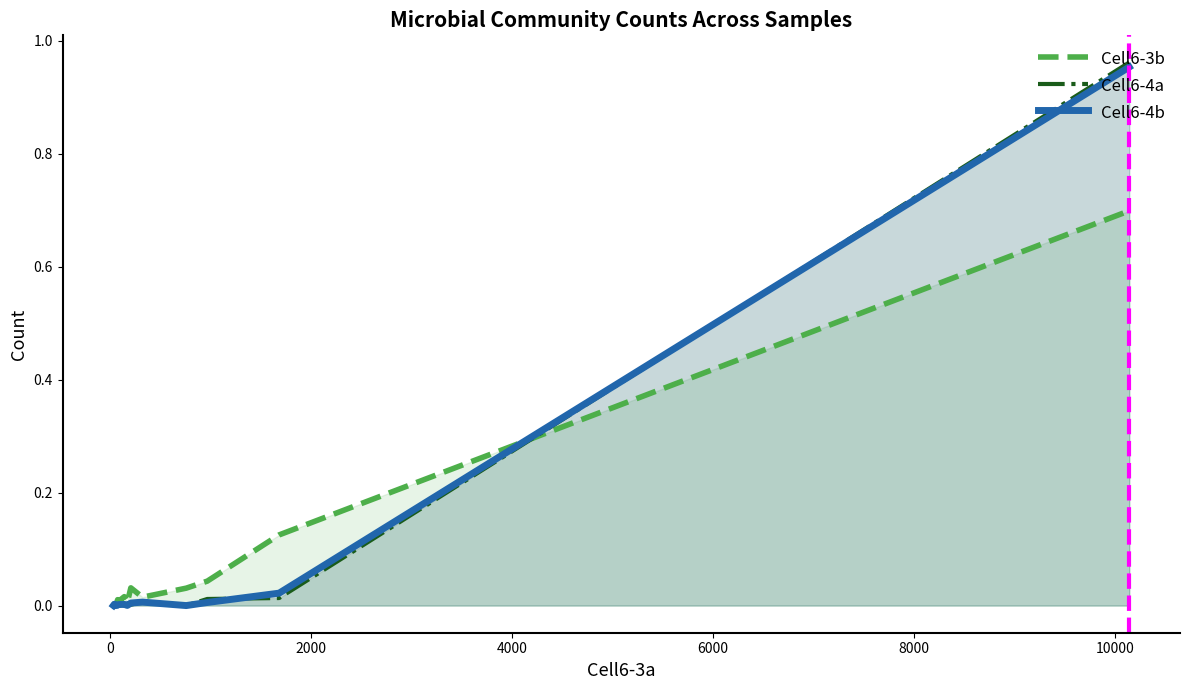

Which series has the widest spread of values?

Cell6-4a